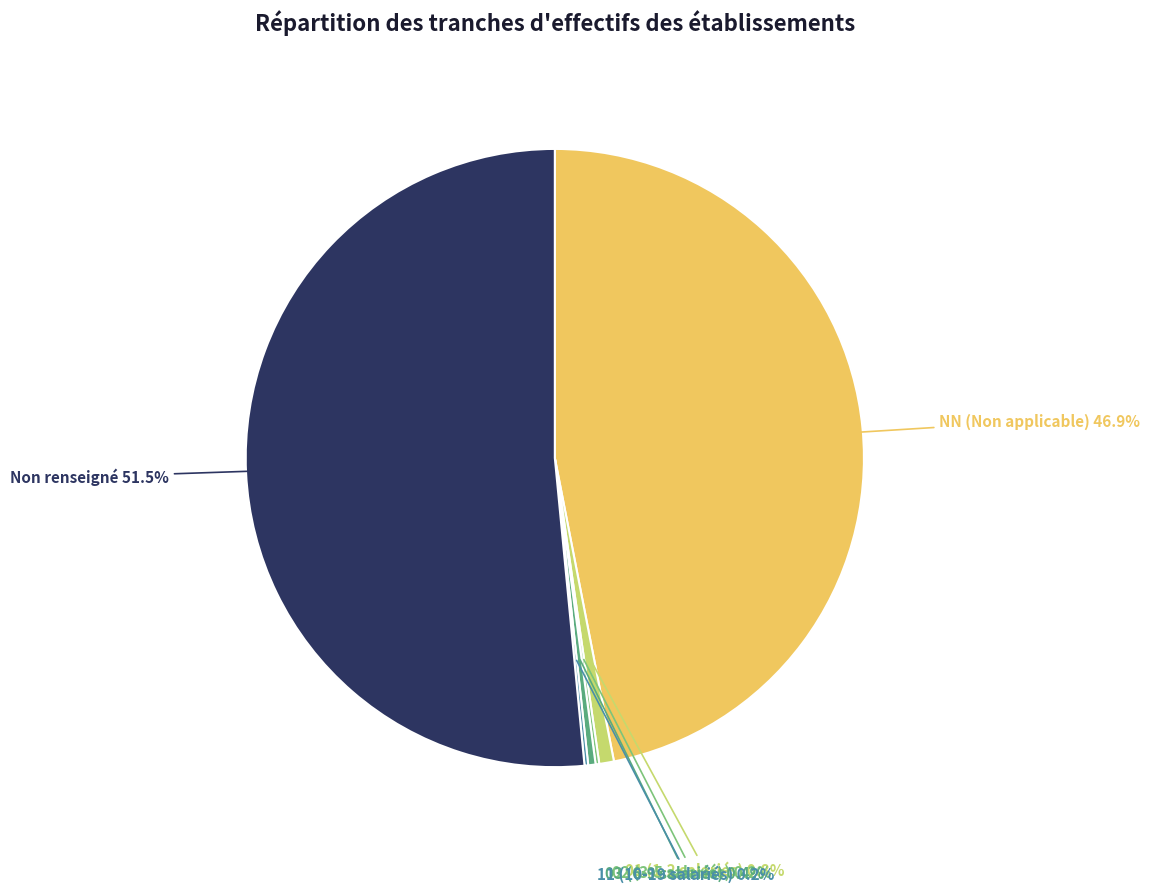

Is there a majority slice in this chart?

Yes